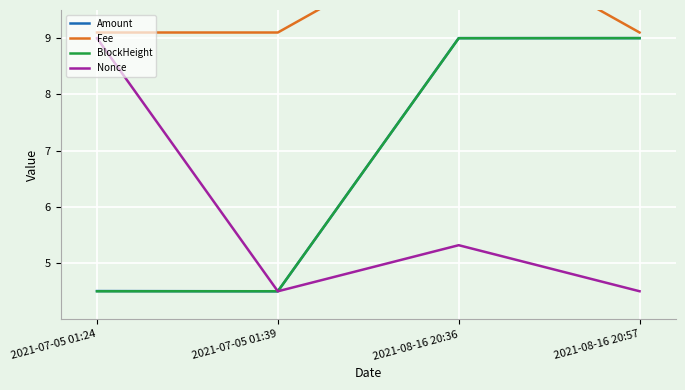

At which category does Nonce reach its first local peak?

2021-08-16 20:36